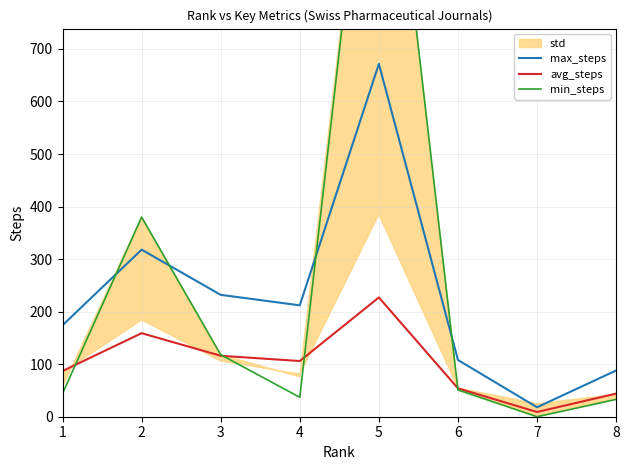

At which category does avg_steps reach its first local valley?

4